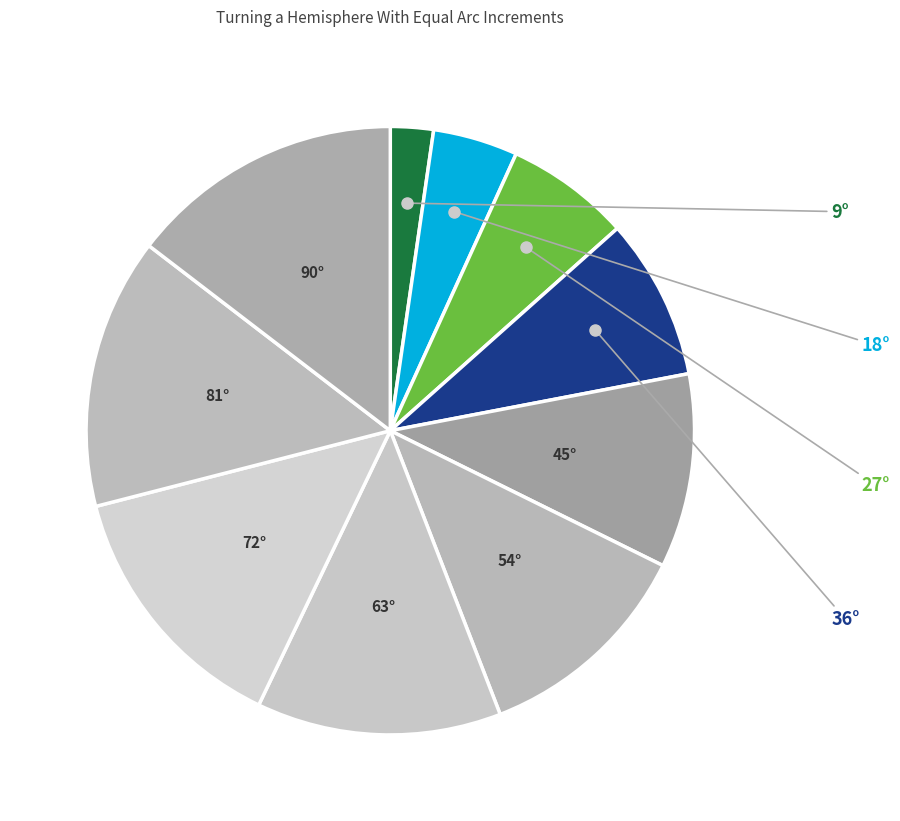

Is there any slice that represents more than half of the pie?

No